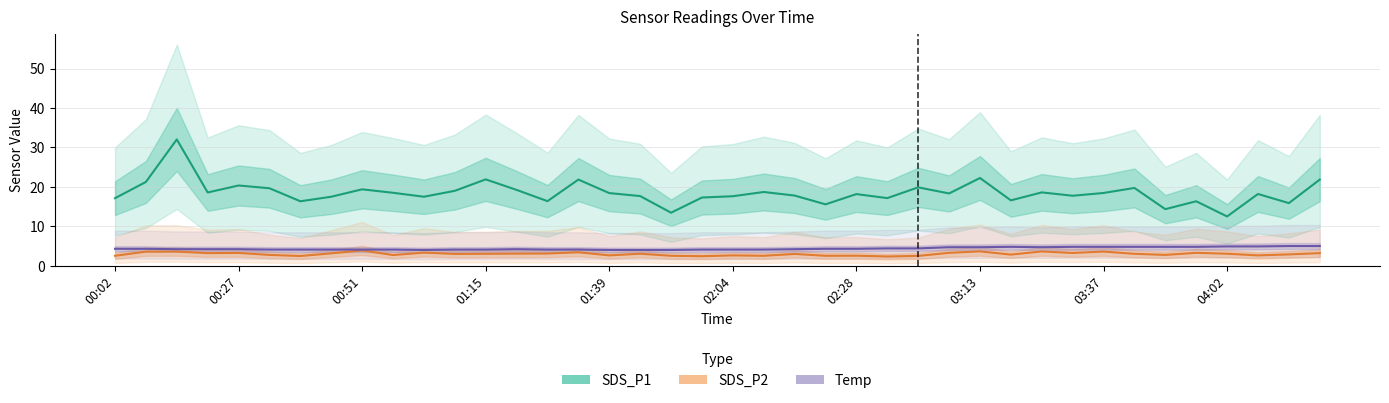

At how many categories does at least one series exceed 7?

40